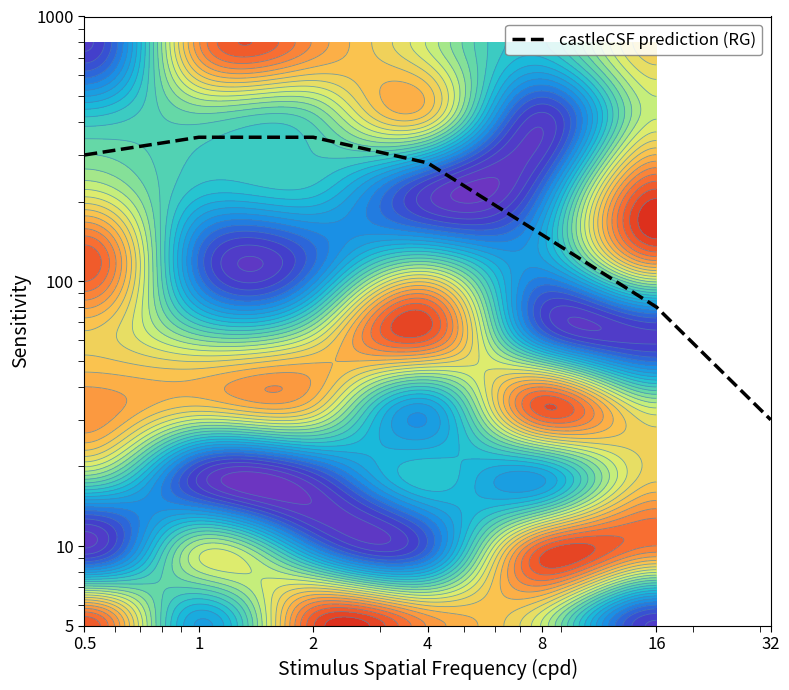

Which category has the highest value across all series?

1